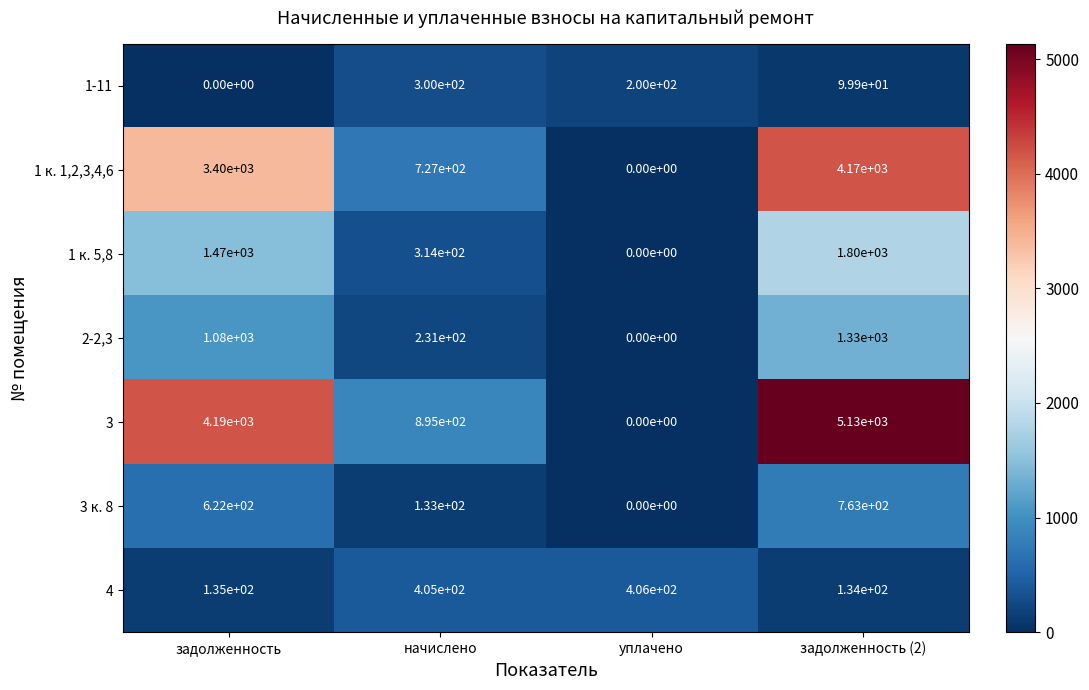

The 1 к. 5,8 series shows 416.9 at начислено. True or false?

False